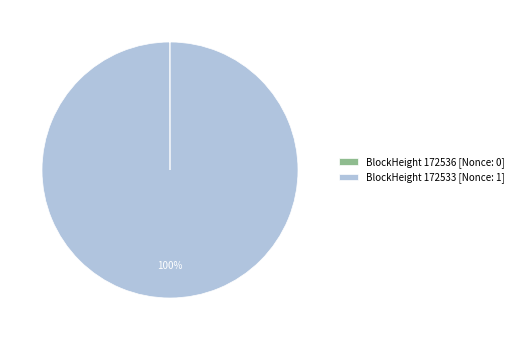

Is there a majority slice in this chart?

Yes